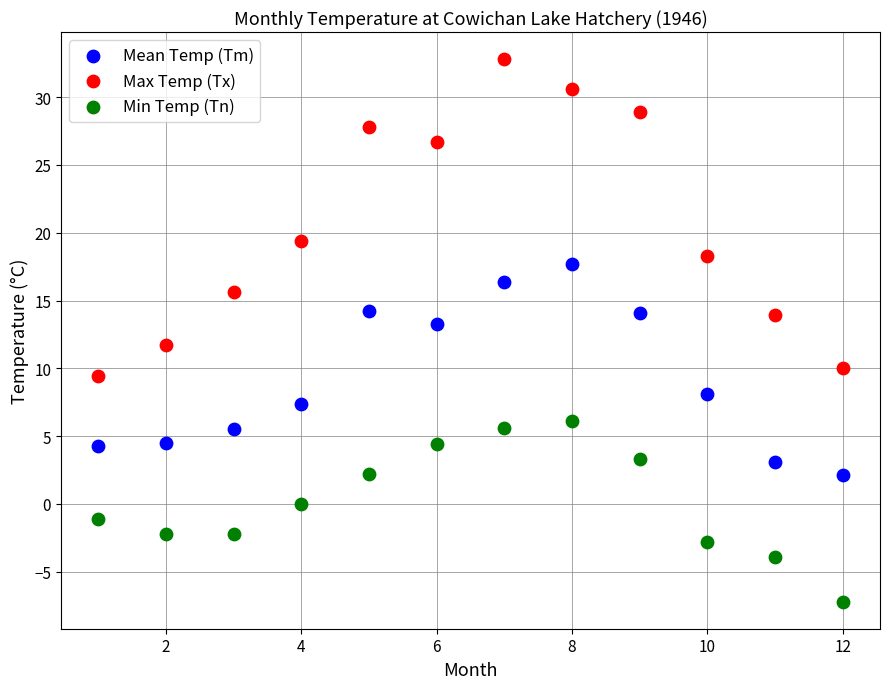

Across all data points, what is the range of Y values (max minus min)?

40.0